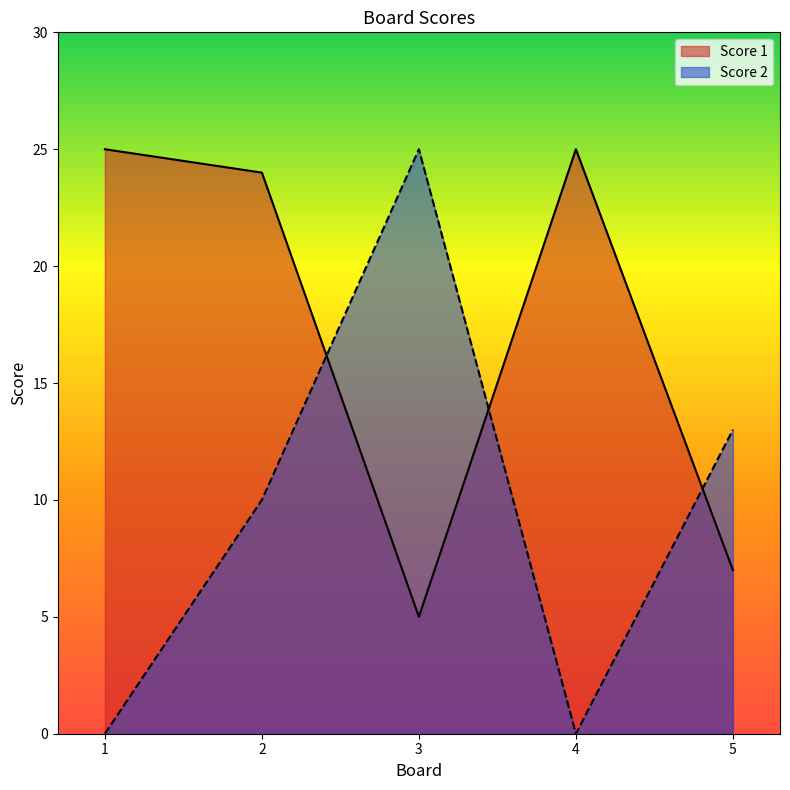

At which category does Score 1 reach its first local peak?

4